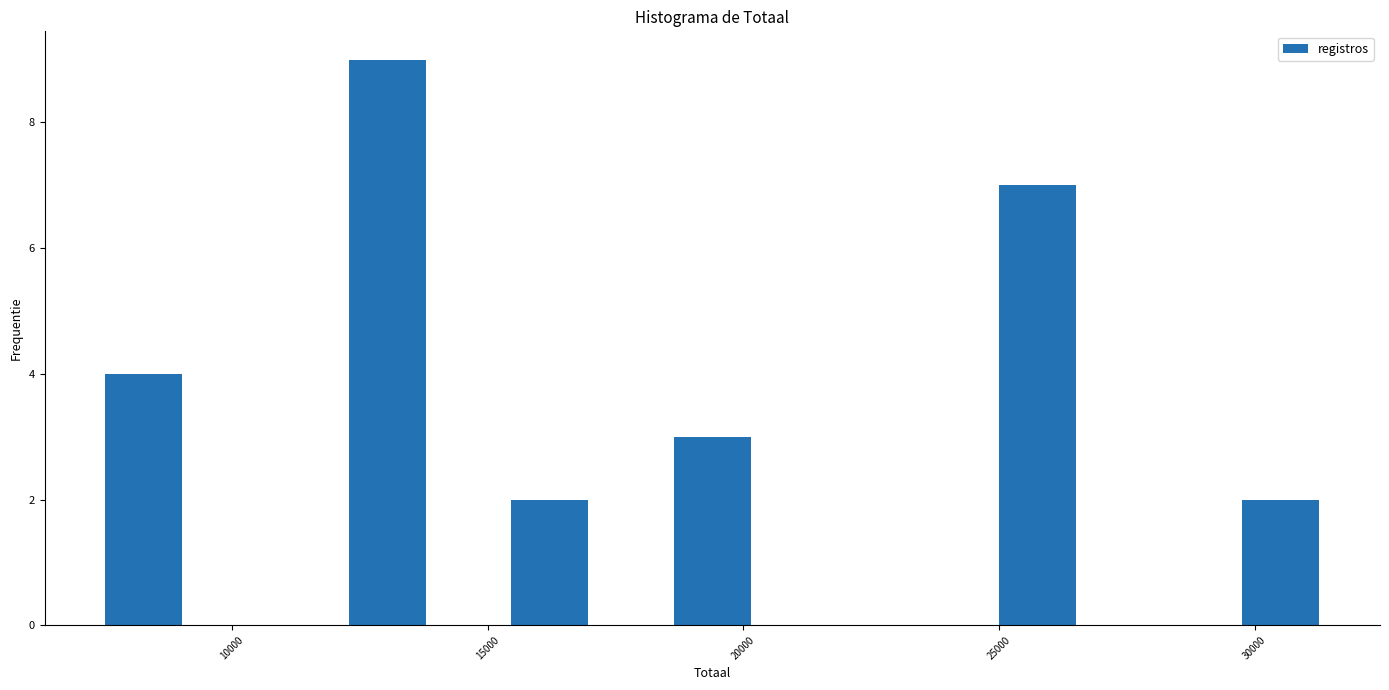

Read against the x-axis, roughly where is the centre of the tallest bar?

13000